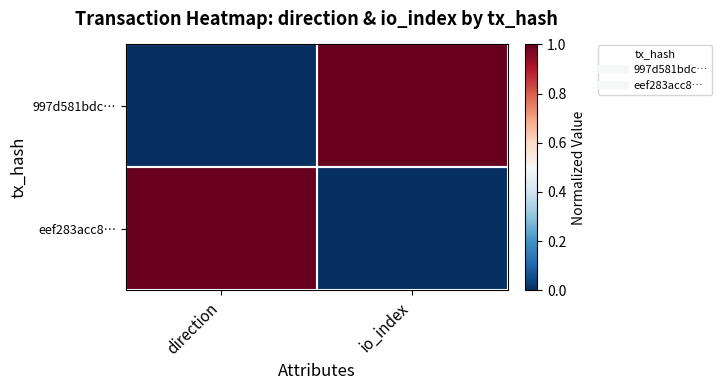

What is the total value across all series at direction?

1.0